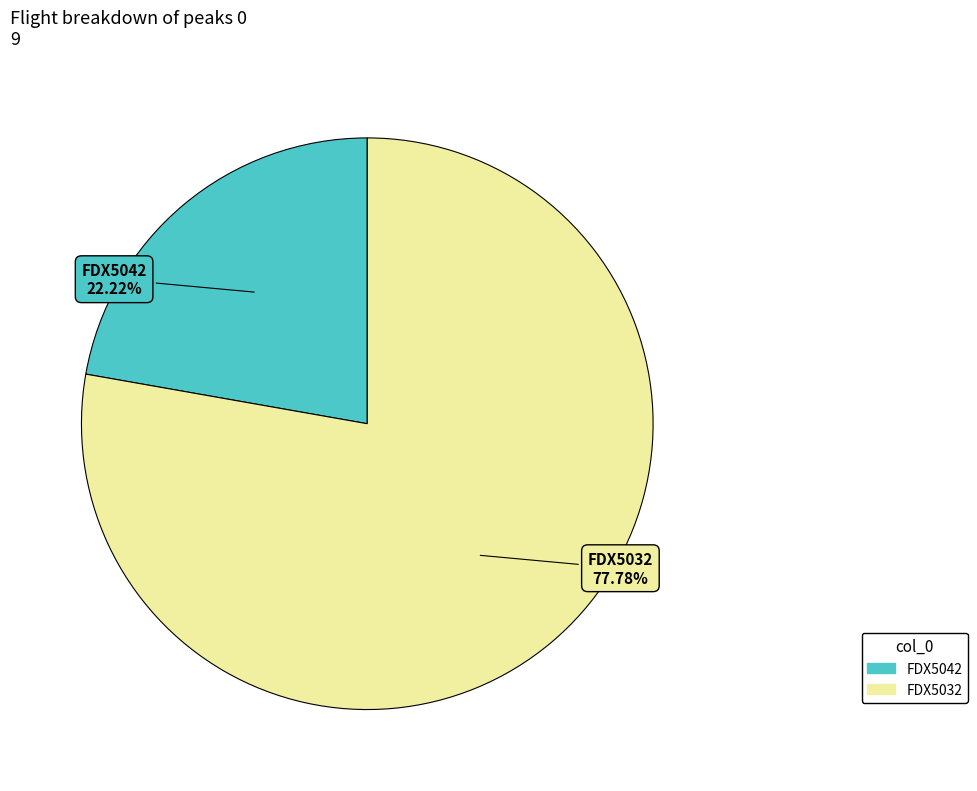

To the nearest percent, what is the difference between the largest and smallest slice percentages?

56%